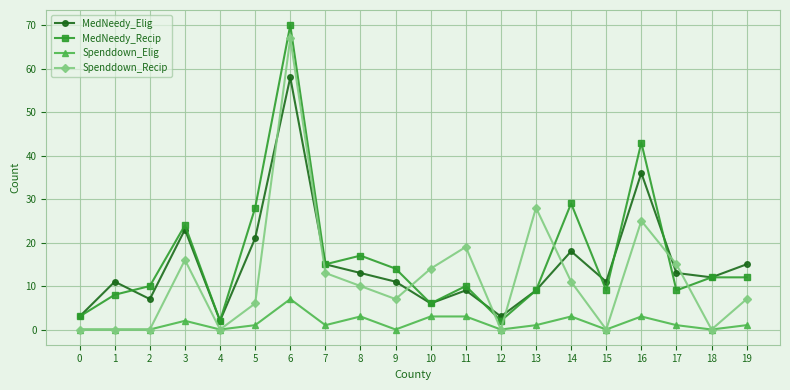

At which label does MedNeedy_Recip reach its peak?

6